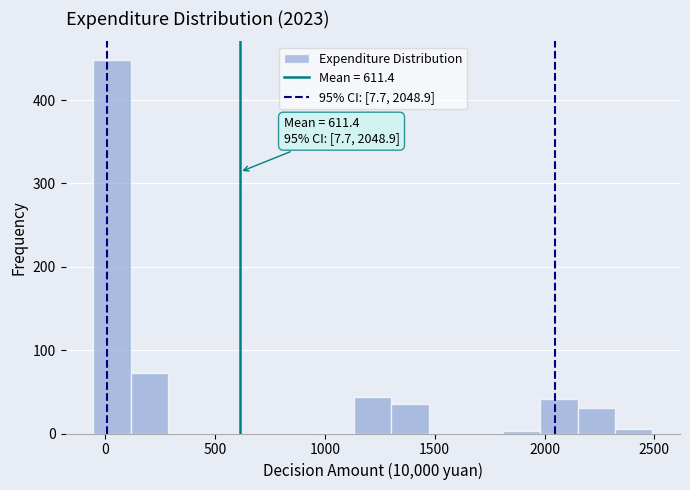

Read against the x-axis, roughly where is the centre of the tallest bar?

50